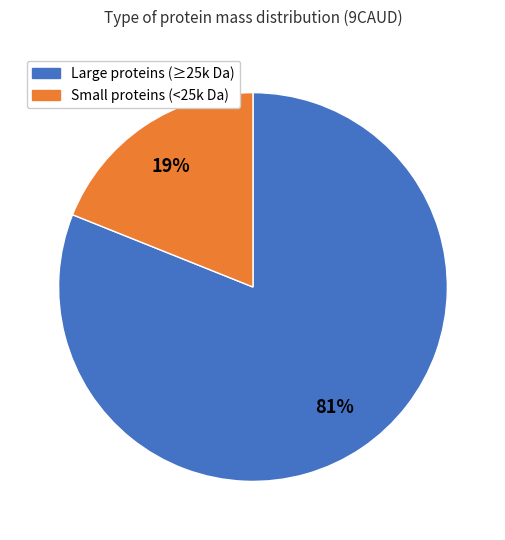

To the nearest percent, what is the difference between the largest and smallest slice percentages?

62%